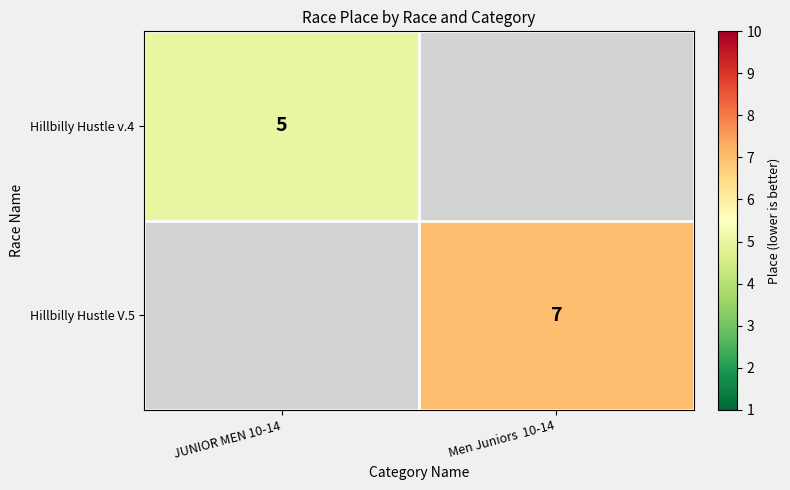

Which has a higher value, Men Juniors  10-14 or JUNIOR MEN 10-14?

JUNIOR MEN 10-14